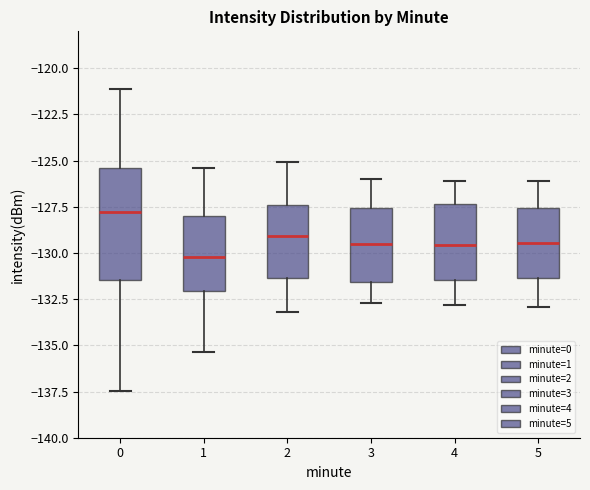

Comparing the boxes themselves (not the whiskers), which one is the tallest?

0